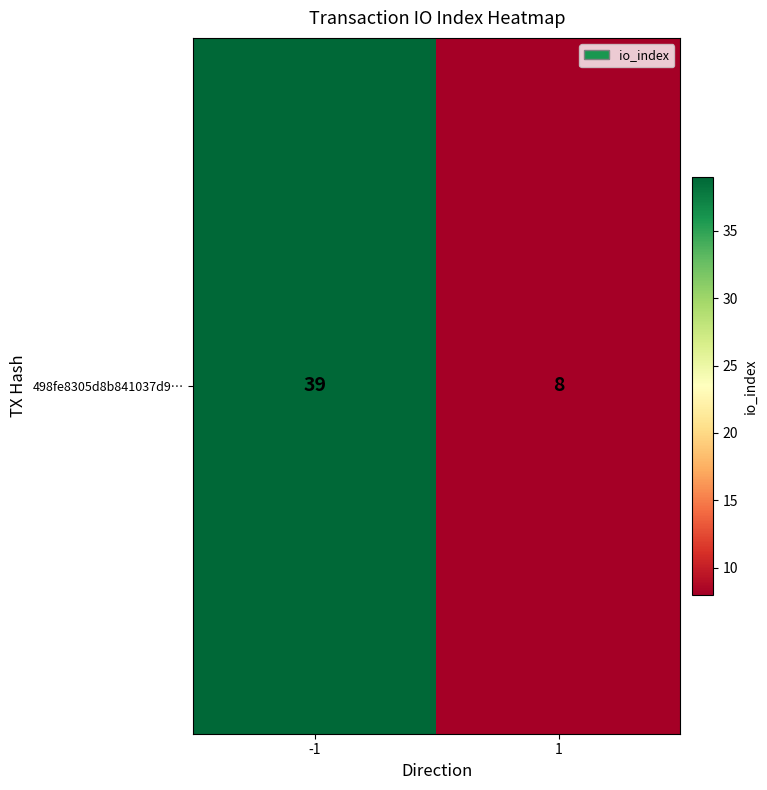

What is the difference between the values at -1 and 1?

31